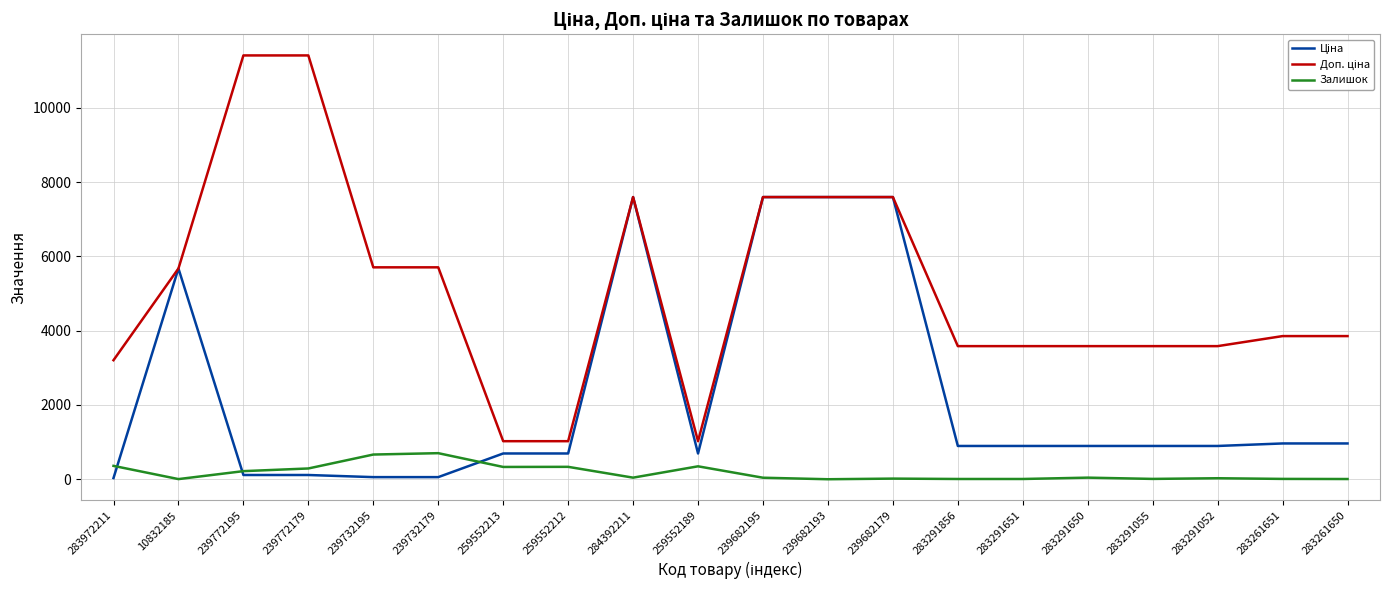

At how many categories does at least one series exceed 10580?

2